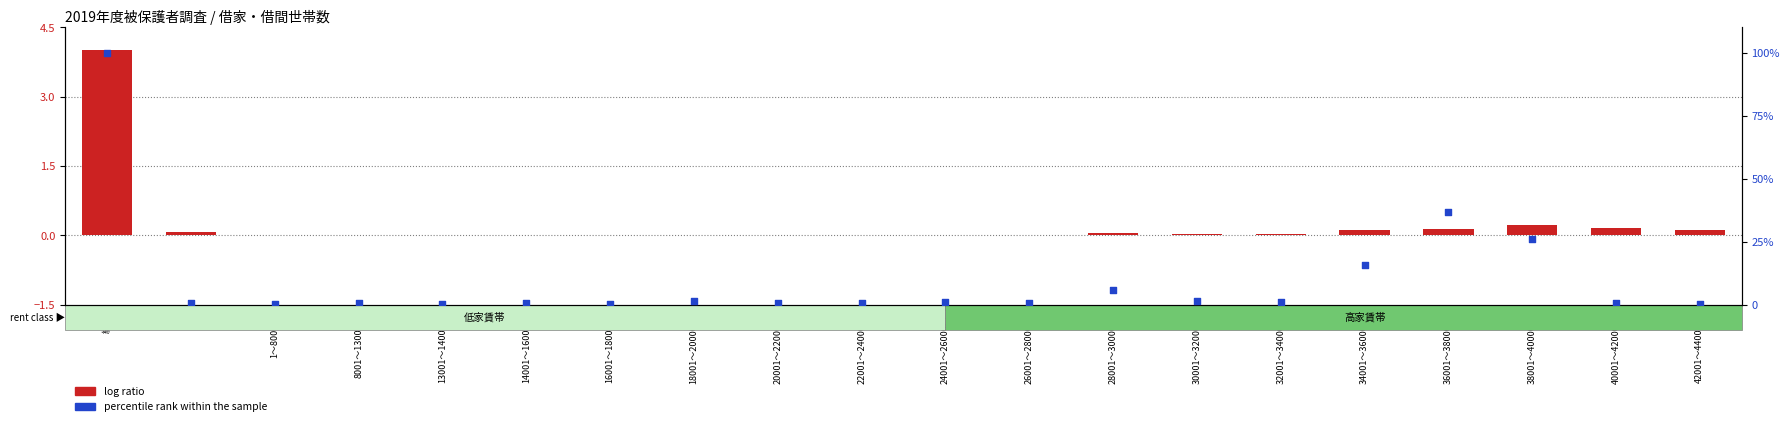

At how many categories does at least one series exceed 27?

2